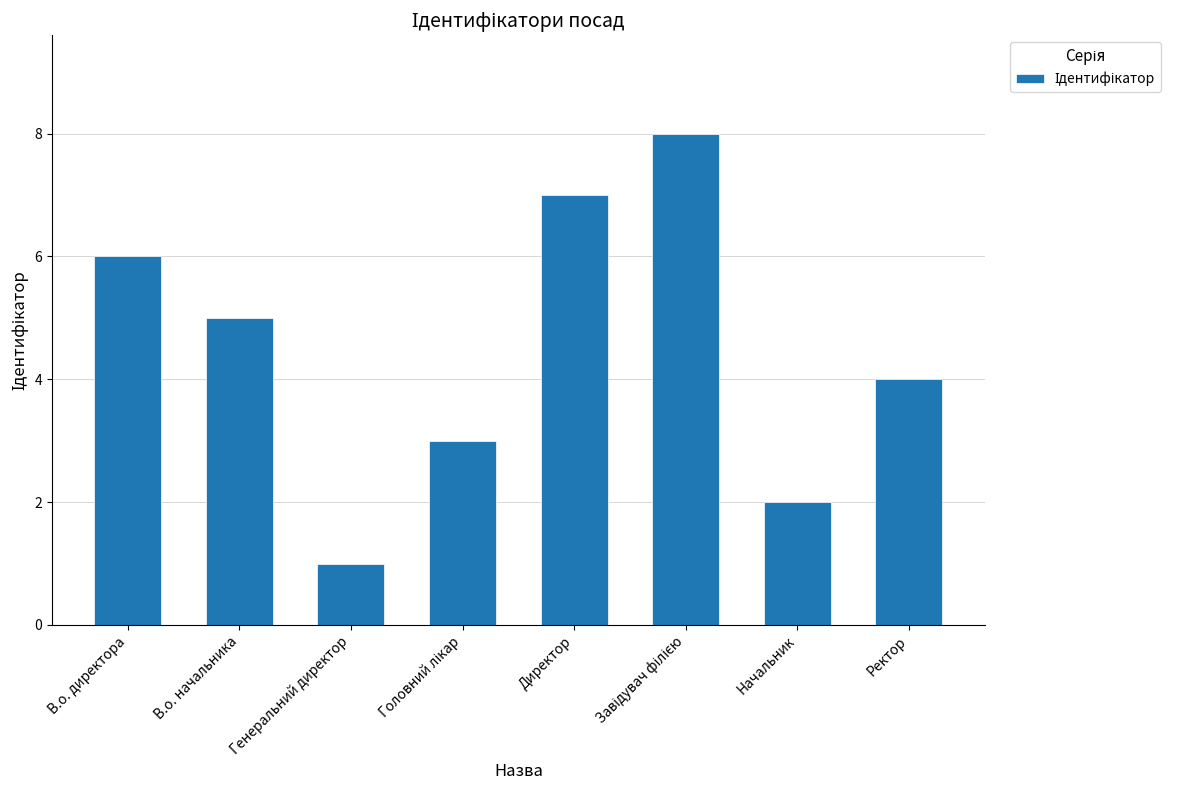

What is the label of the 2nd bar from the left?

В.о. начальника